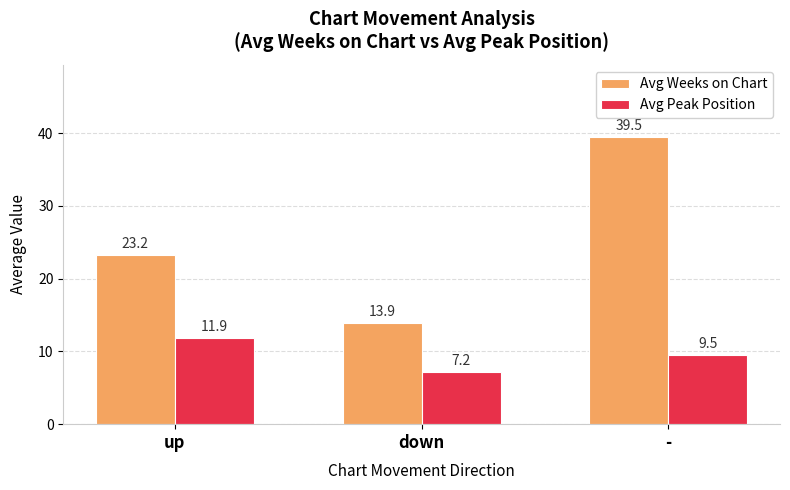

What are all the series names shown in the legend?

Avg Weeks on Chart, Avg Peak Position